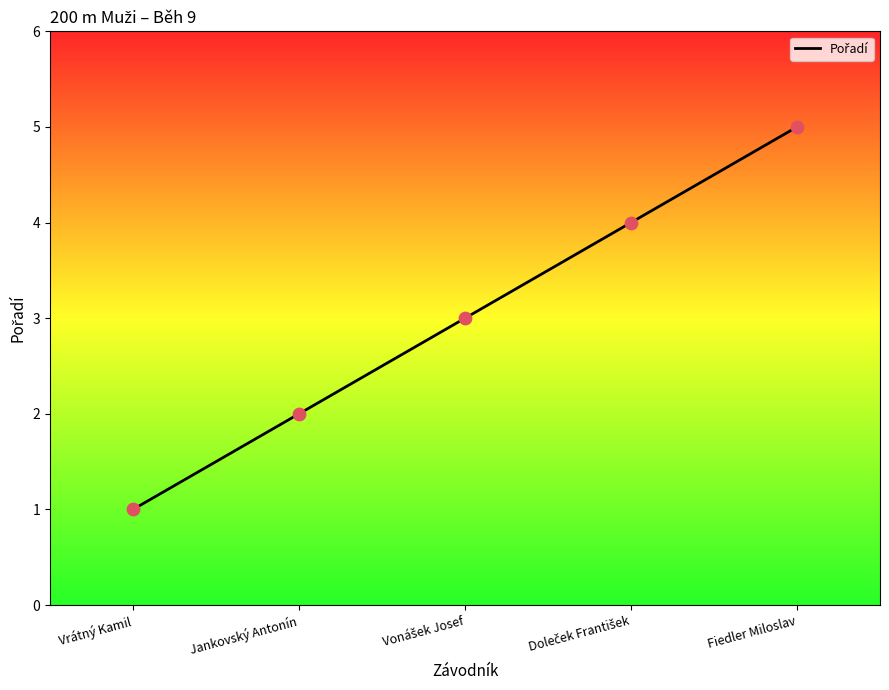

Between Fiedler Miloslav and Vrátný Kamil, which is larger?

Fiedler Miloslav